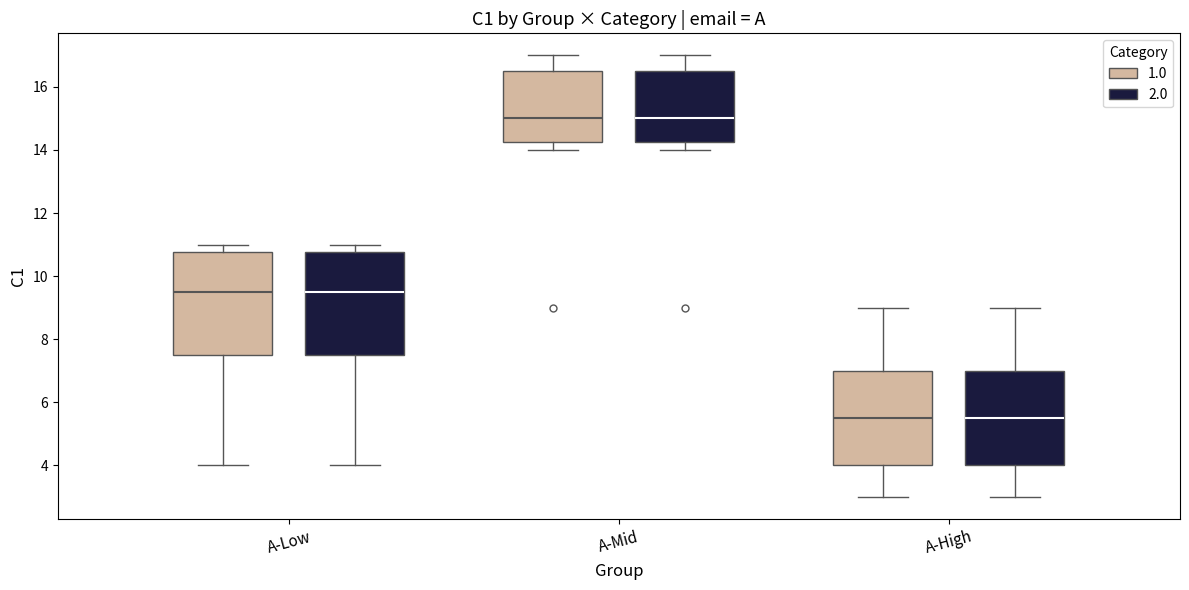

Where does the median line of the box for A-Low (2.0) sit on the y-axis? The values are not printed on the chart, so give them approximately, as read against the axis.

9.6